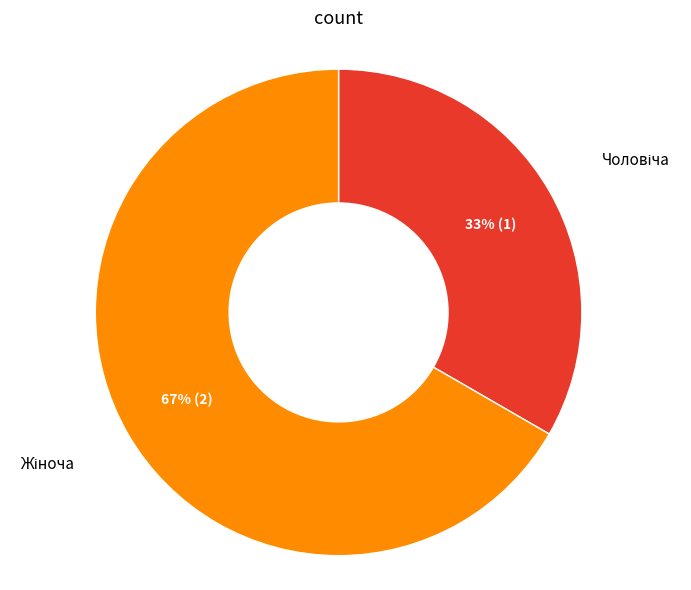

How many segments does this pie chart have?

2